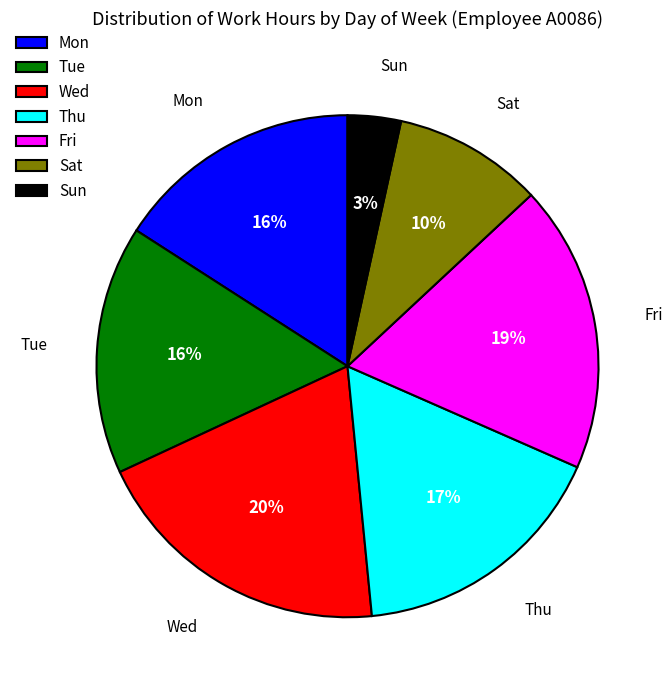

Which slice is the smallest?

Sun